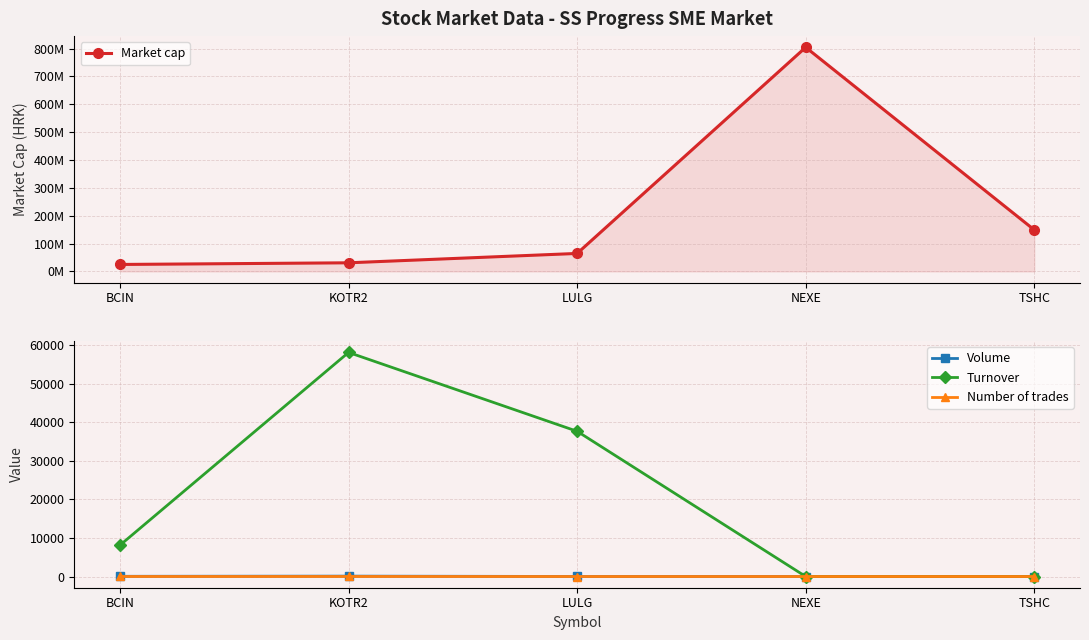

Is it true that Volume equals 22 at LULG?

False